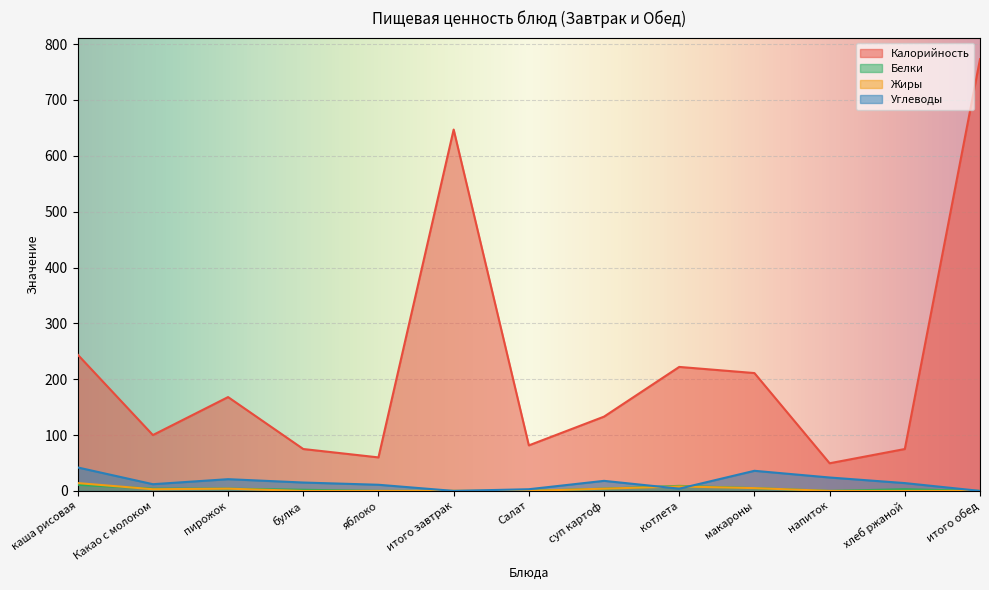

List the series in order of their peak value, highest first.

Калорийность, Углеводы, Жиры, Белки